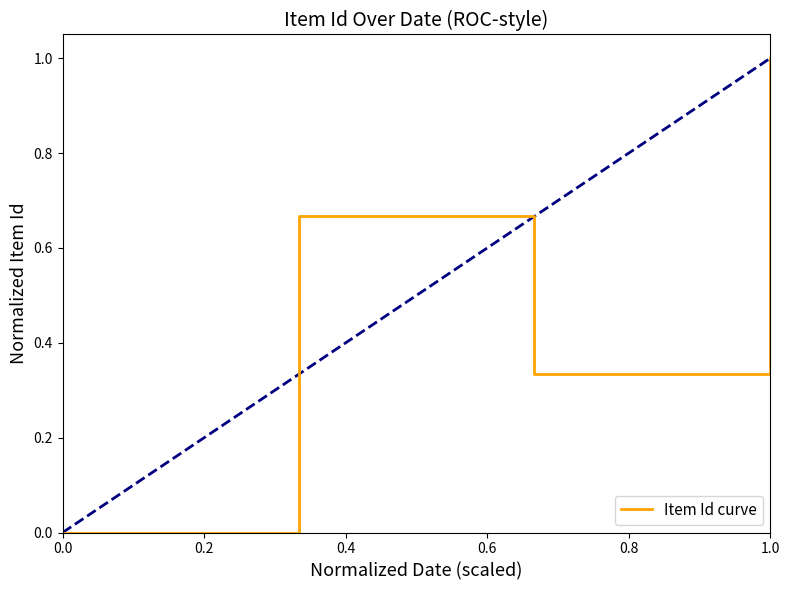

Does the chart have visible grid lines?

No